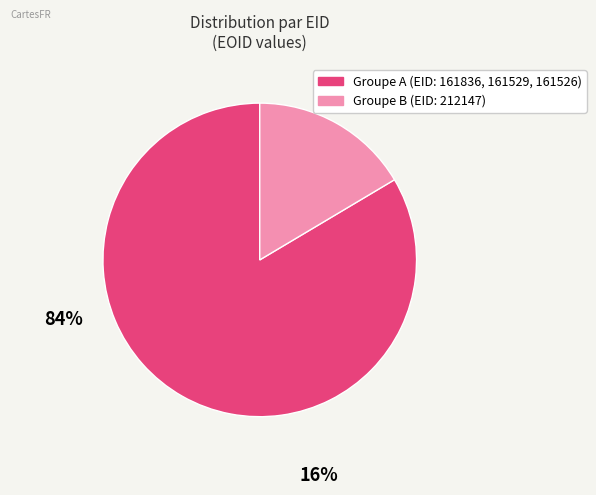

Is there any slice that represents more than half of the pie?

Yes